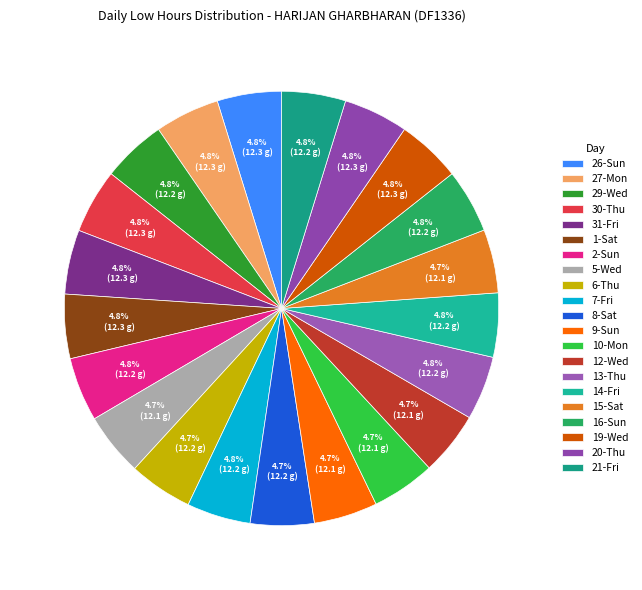

Count the number of slices in the pie.

21